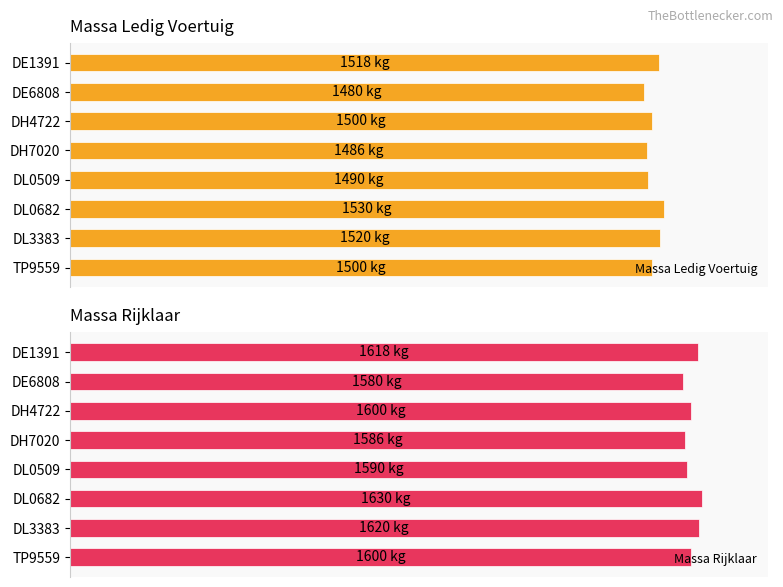

What is the value of the massa_rijklaar bar at the 7th from the left?

1620